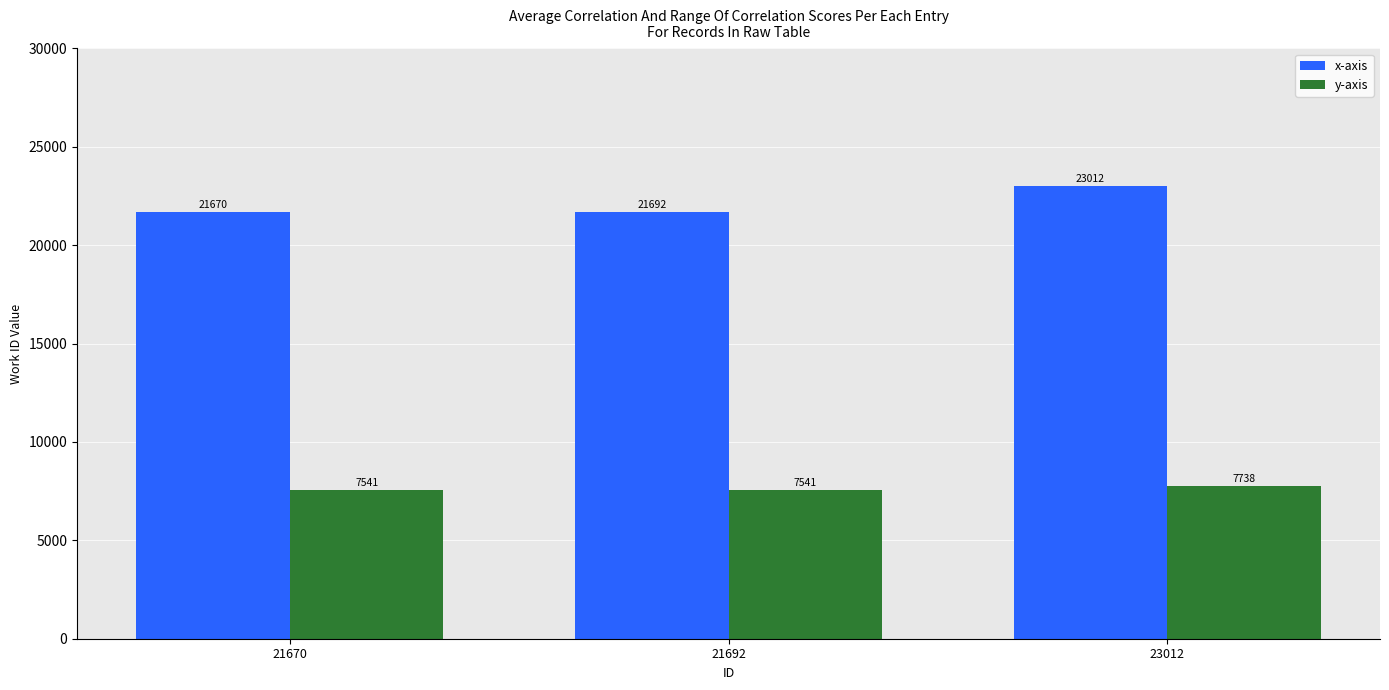

What are all the series names shown in the legend?

x-axis, y-axis